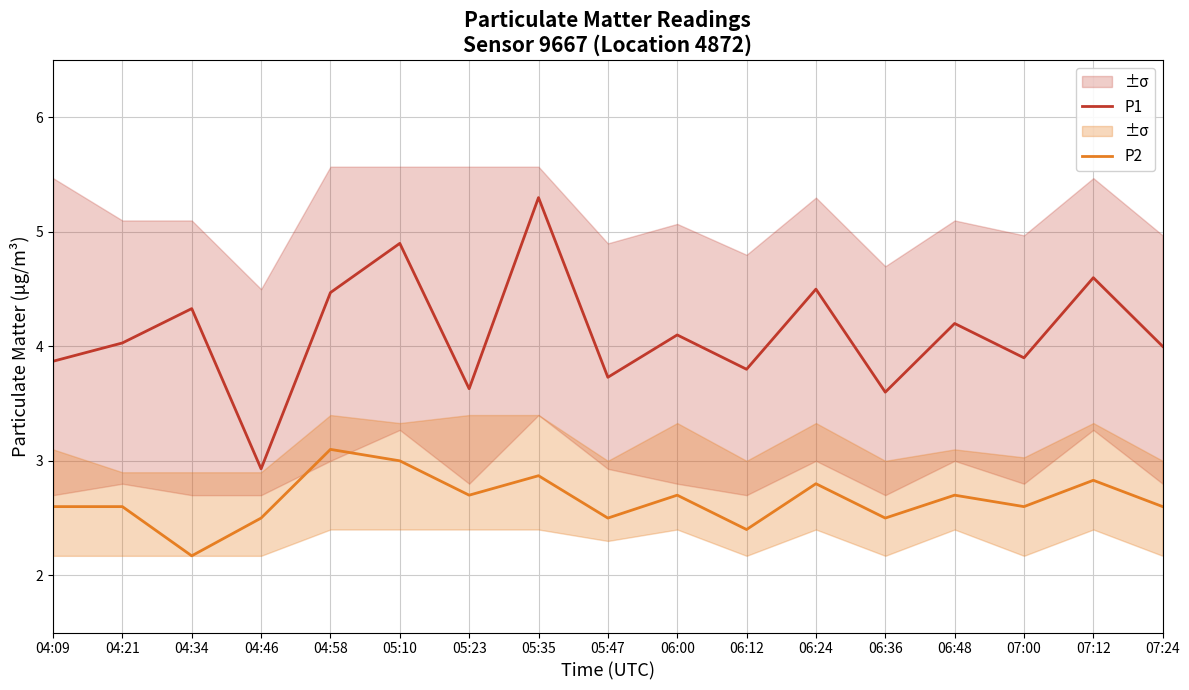

How many series are shown in this chart?

2